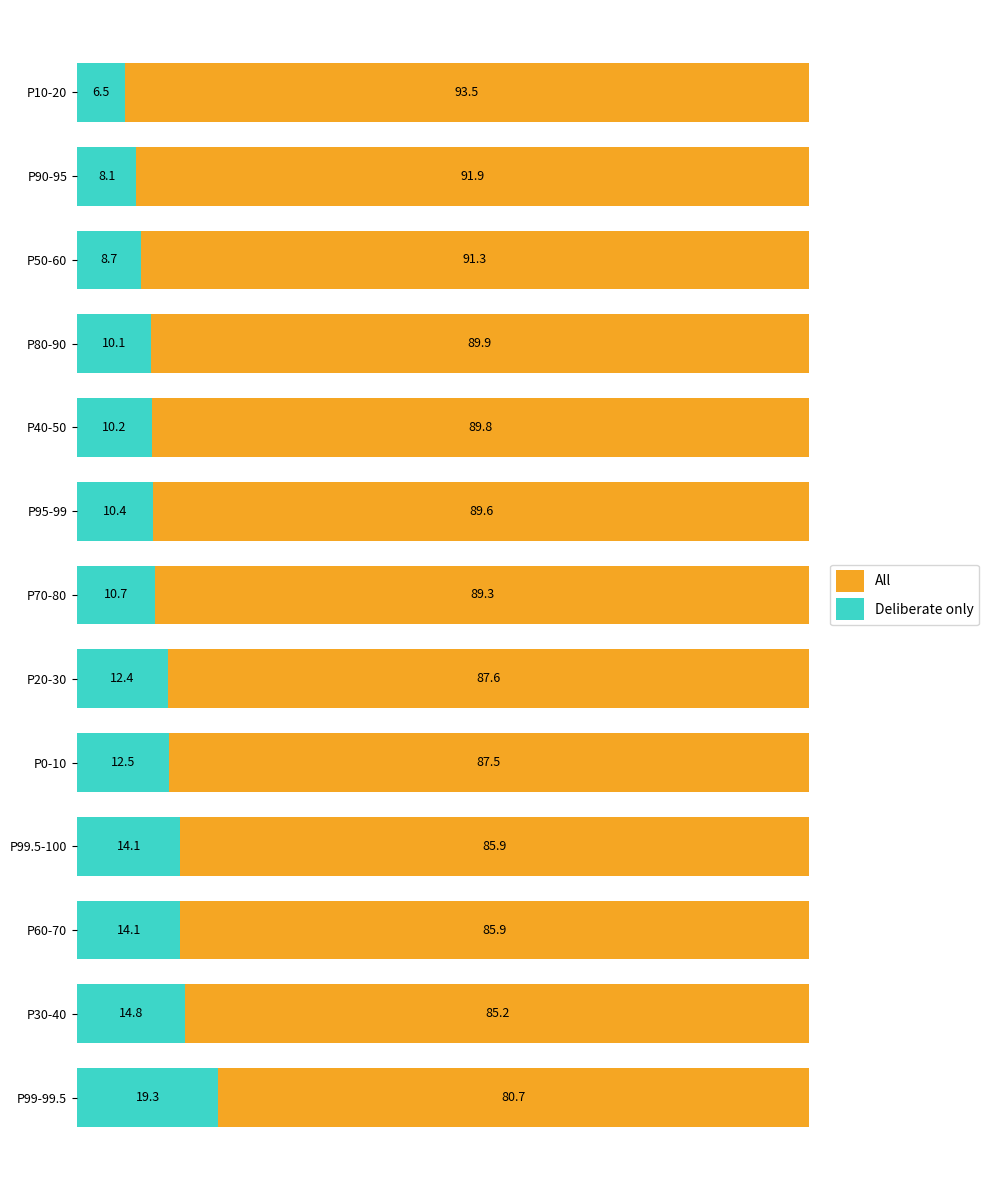

What is the highest value of the Deliberate only series?

19.3